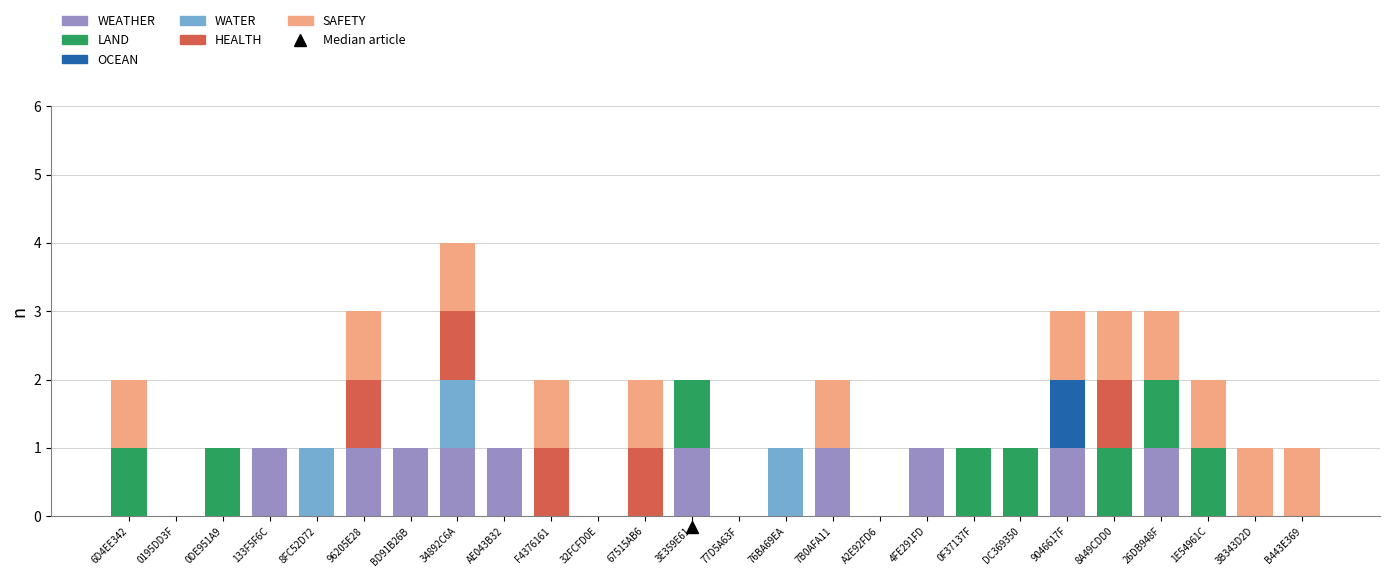

At which category is the sum across all series the highest?

34892C6A